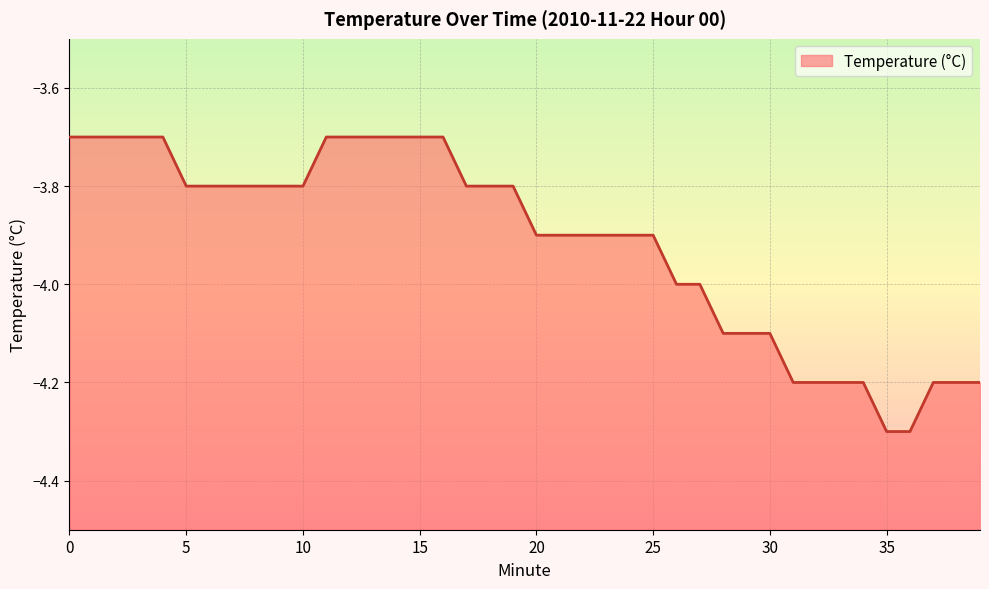

Rank the categories by value from lowest to highest.

35, 36, 31, 32, 33, 34, 37, 38, 39, 28, 29, 30, 26, 27, 20, 21, 22, 23, 24, 25, 5, 6, 7, 8, 9, 10, 17, 18, 19, 0, 1, 2, 3, 4, 11, 12, 13, 14, 15, 16